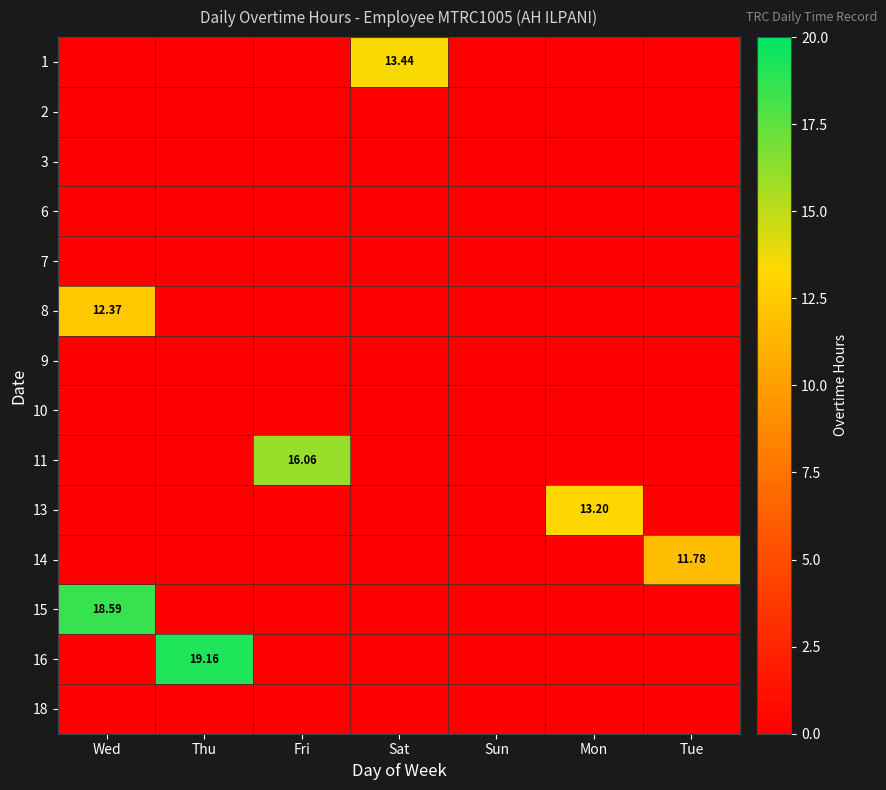

At Tue, list the series in order from largest to smallest.

14, 1, 2, 3, 6, 7, 8, 9, 10, 11, 13, 15, 16, 18